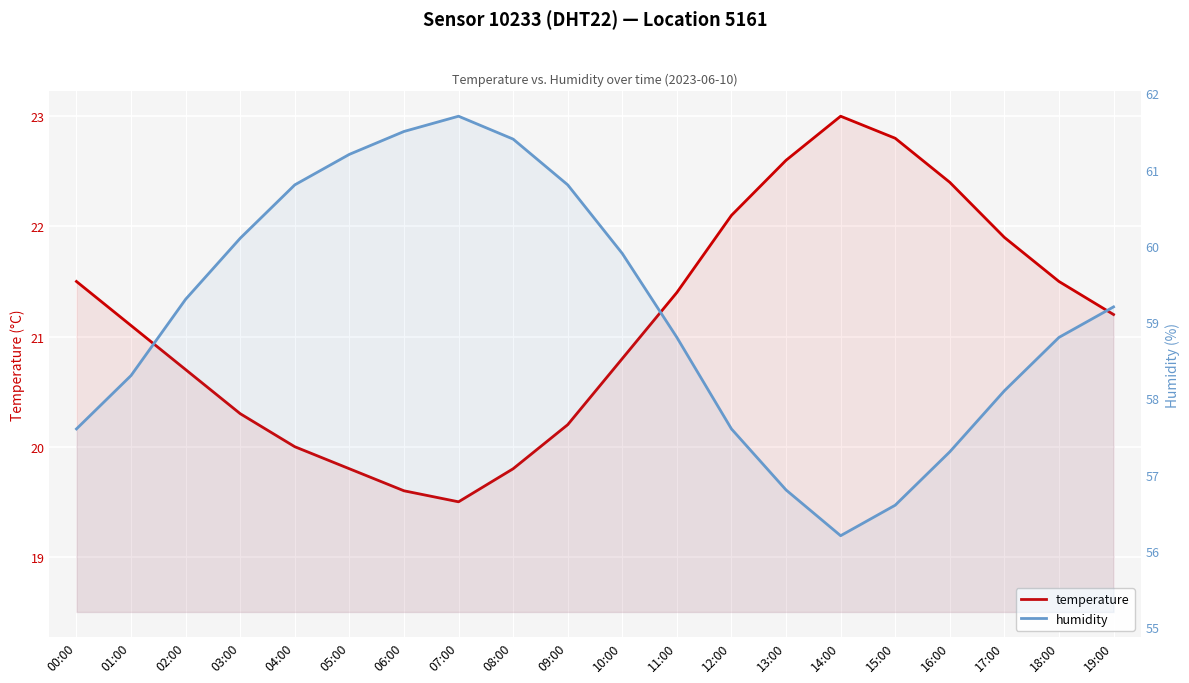

True or false: temperature and humidity cross at least once.

False